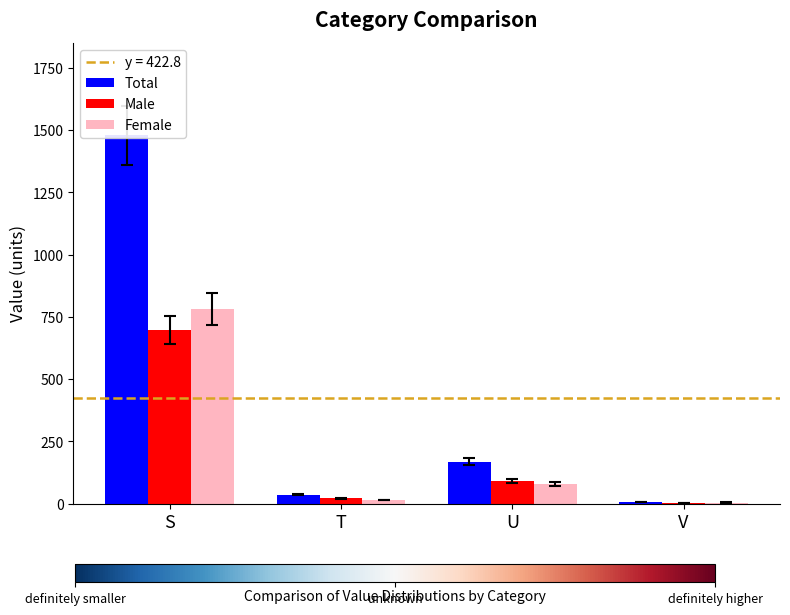

What is the sum of the Female values at T and S?

796.6